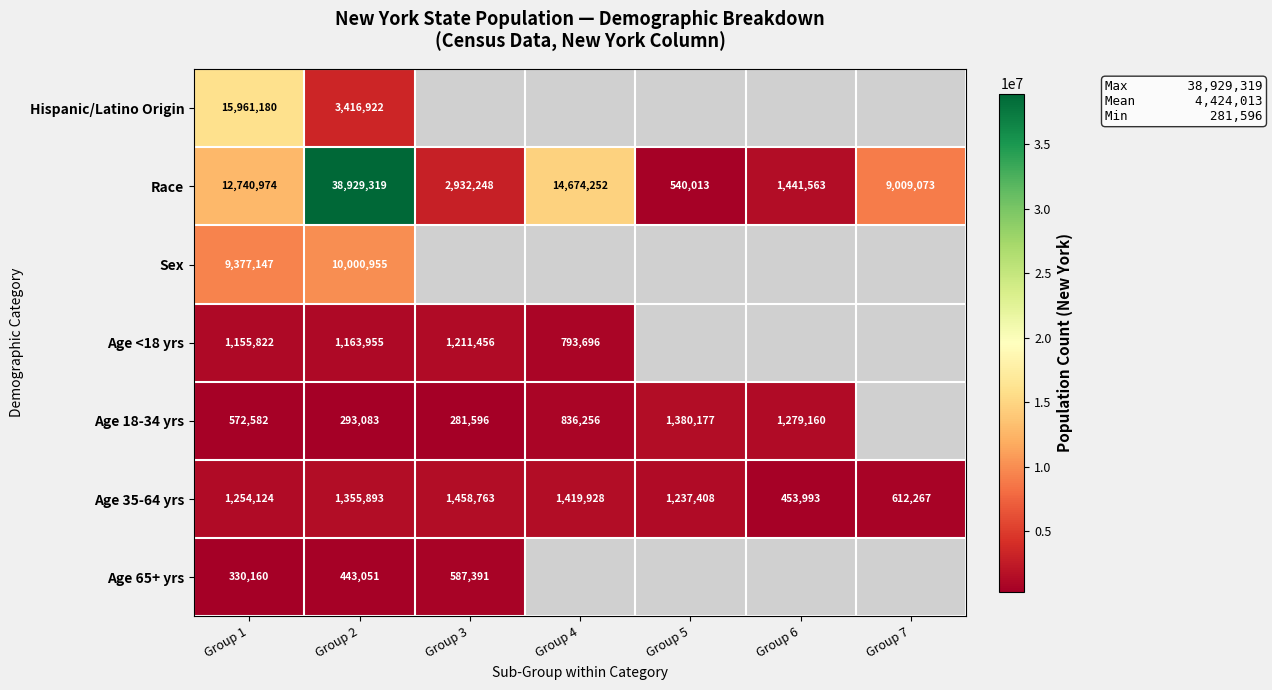

What is the approximate value of Race at Group 7, to the nearest 100?

9009100